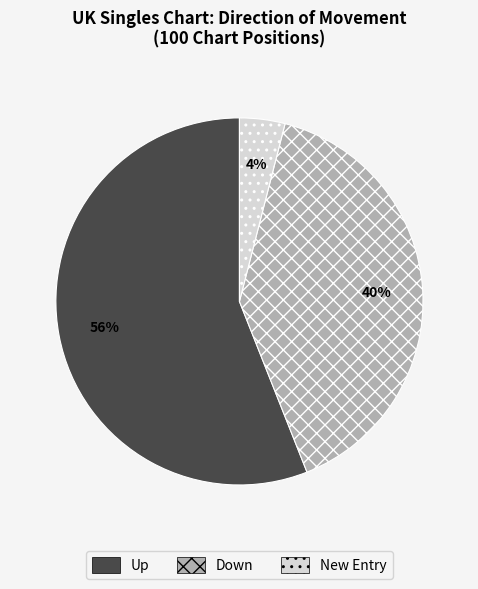

What percentage is the New Entry slice, to the nearest percent?

4%